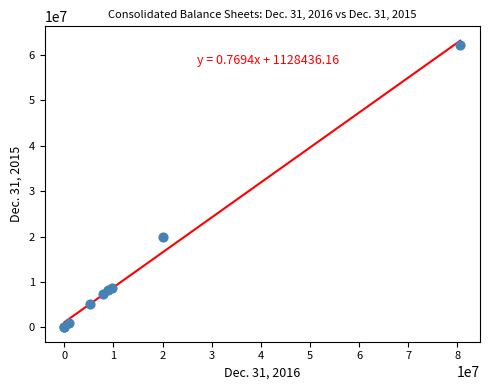

What Y value in the scatter plot is closest to 31110564?

20000000.0